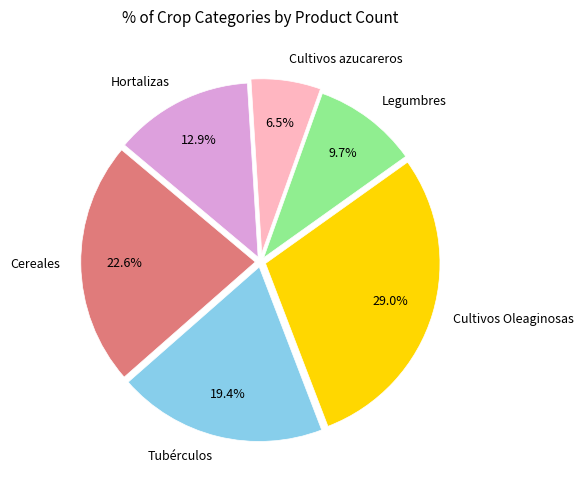

To the nearest percent, what portion does Tubérculos represent?

19%